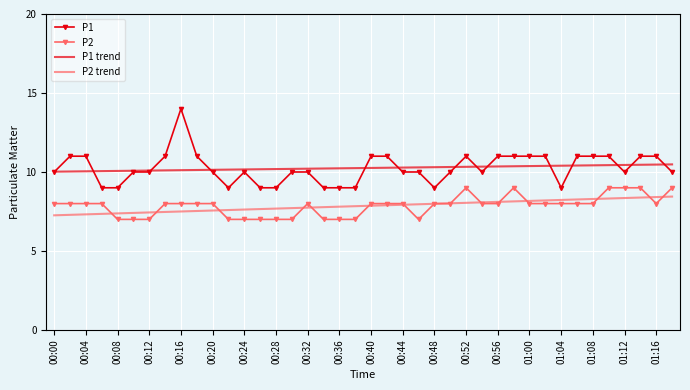

Which series has the widest spread of values?

P1